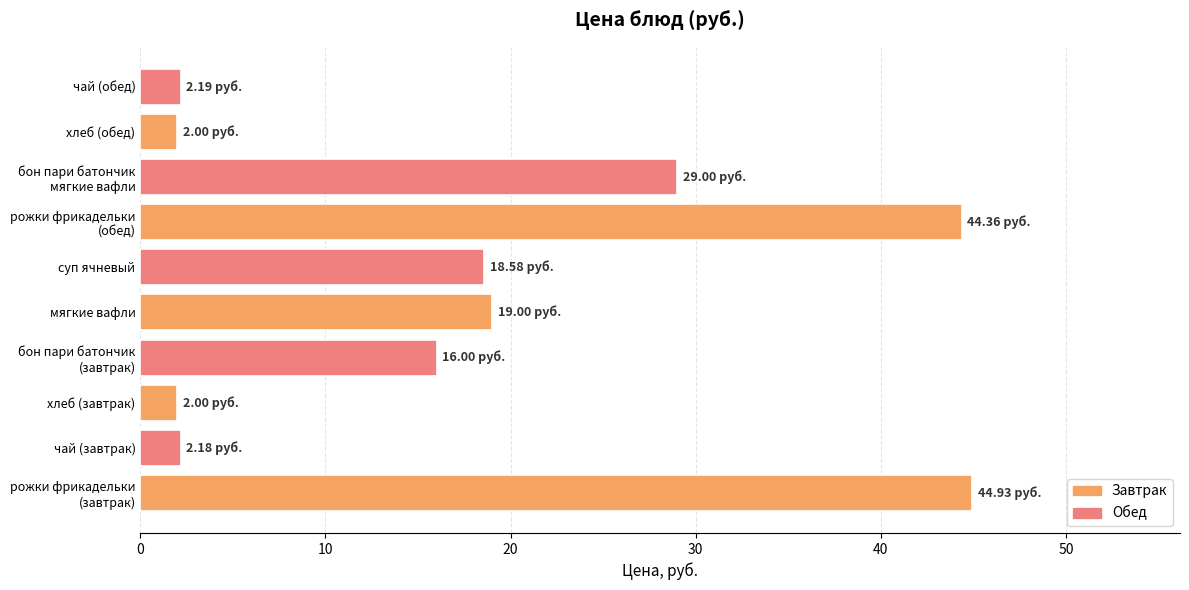

What is the sum of the values at хлеб (обед) and суп ячневый?

20.6